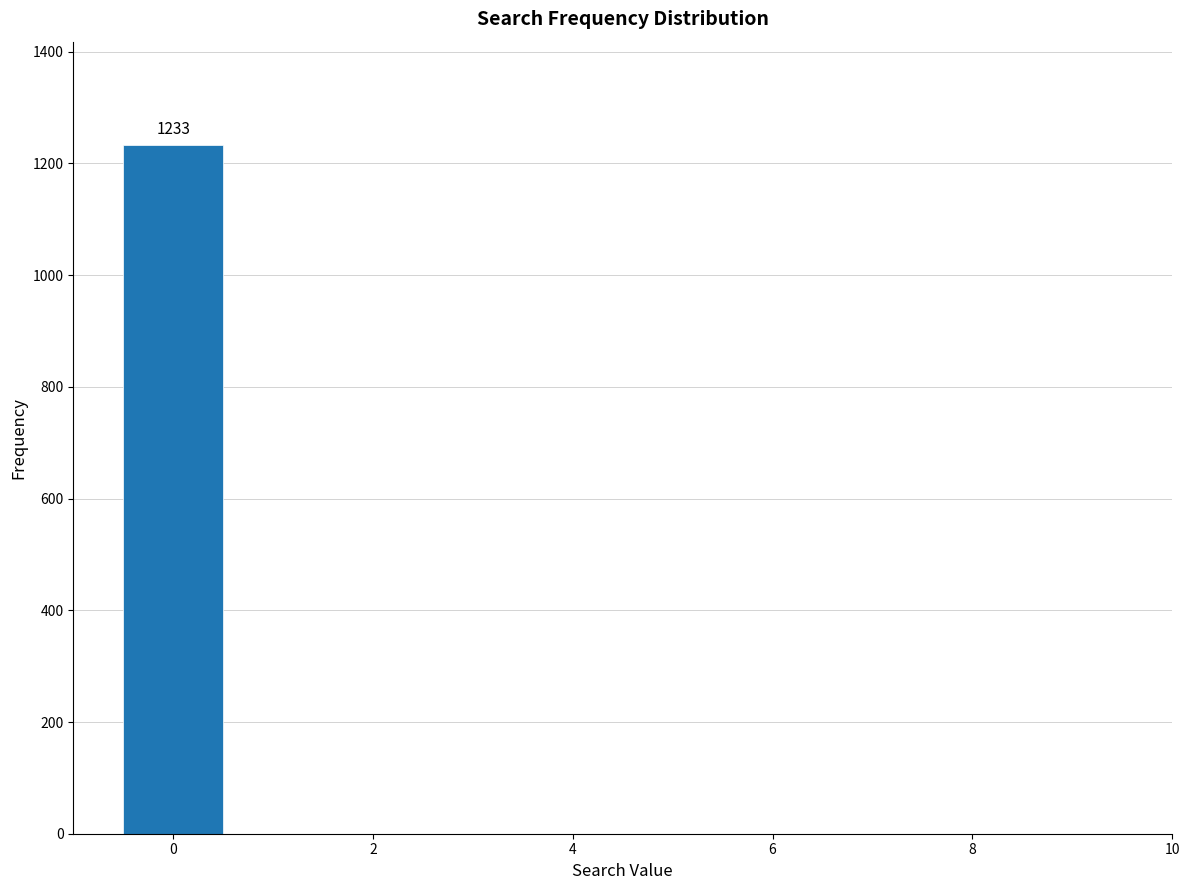

Over which range of the x-axis is the bar tallest?

-0.5 to 0.5